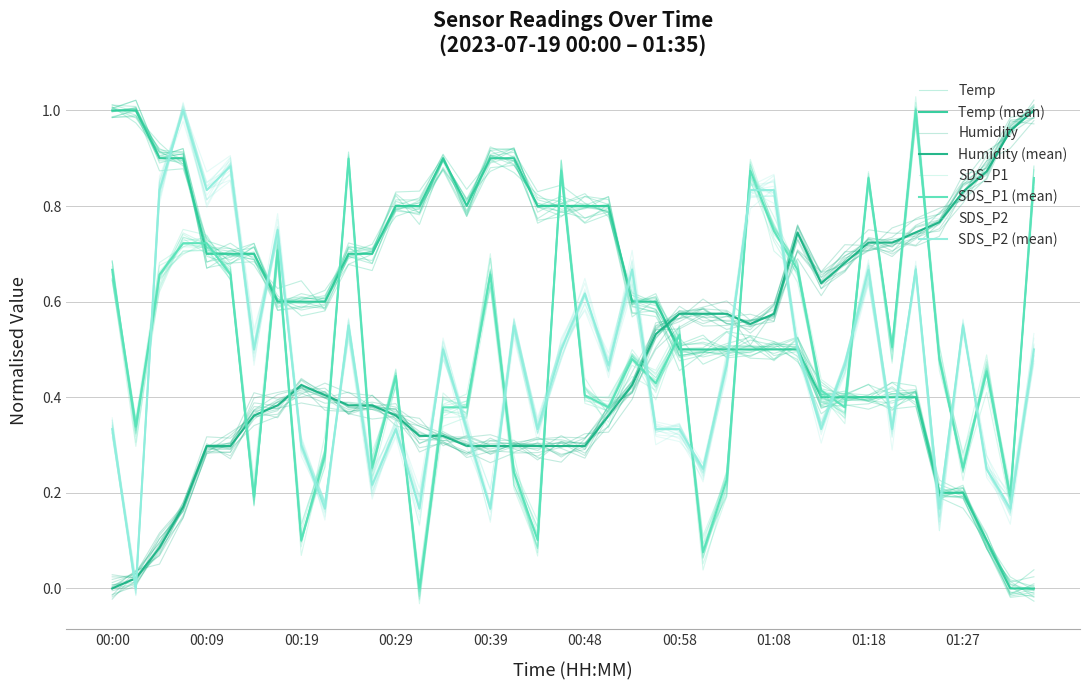

Which label corresponds to the smallest value in the chart?

01:32